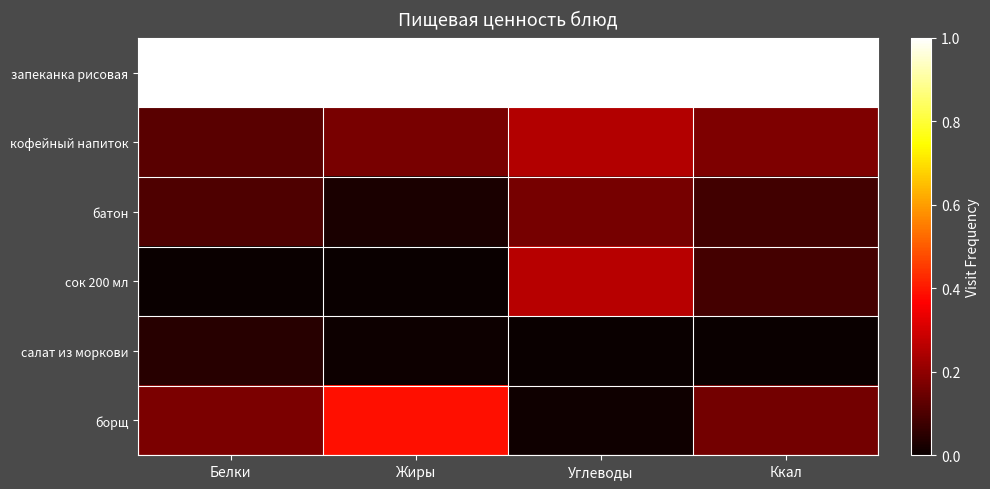

Which series has the largest total across all categories?

запеканка рисовая